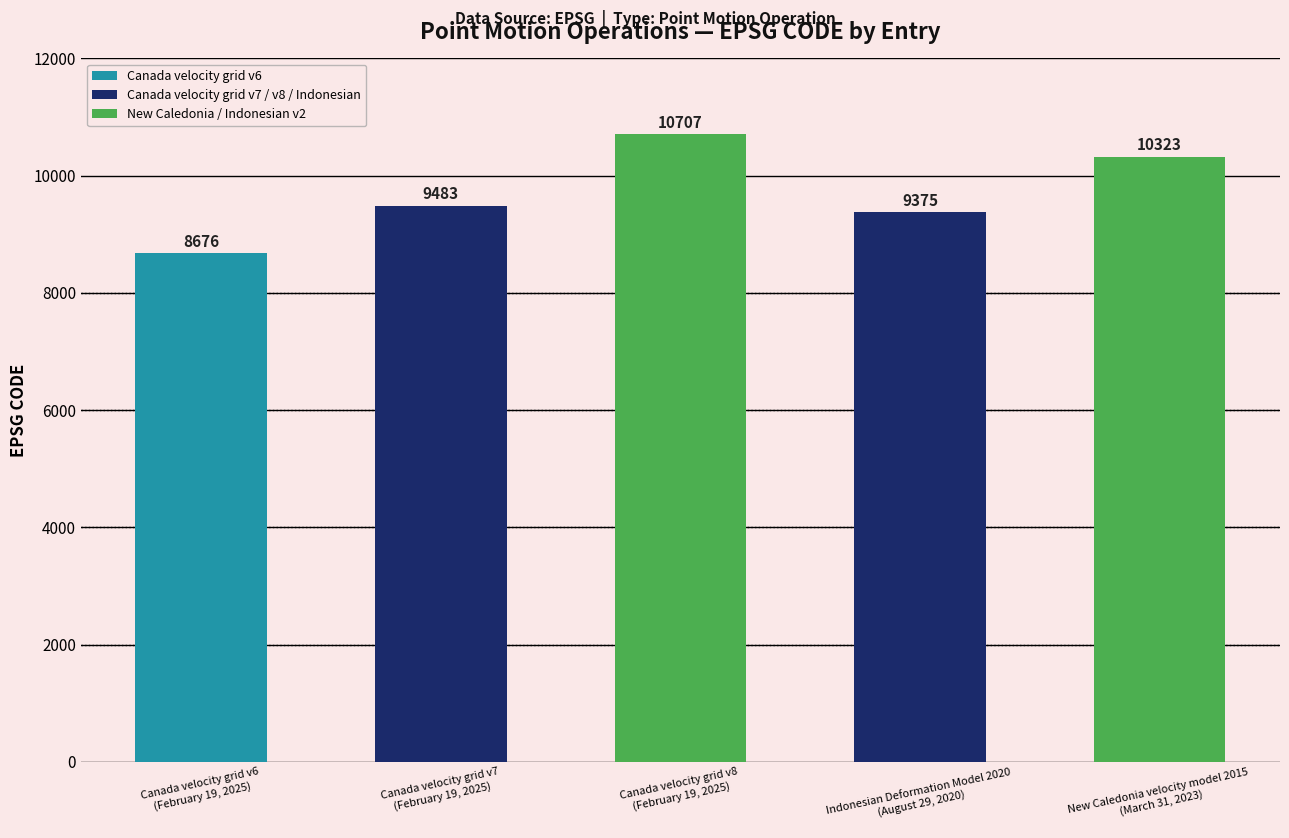

Which label corresponds to the smallest value in the chart?

Canada velocity grid v6
(February 19, 2025)